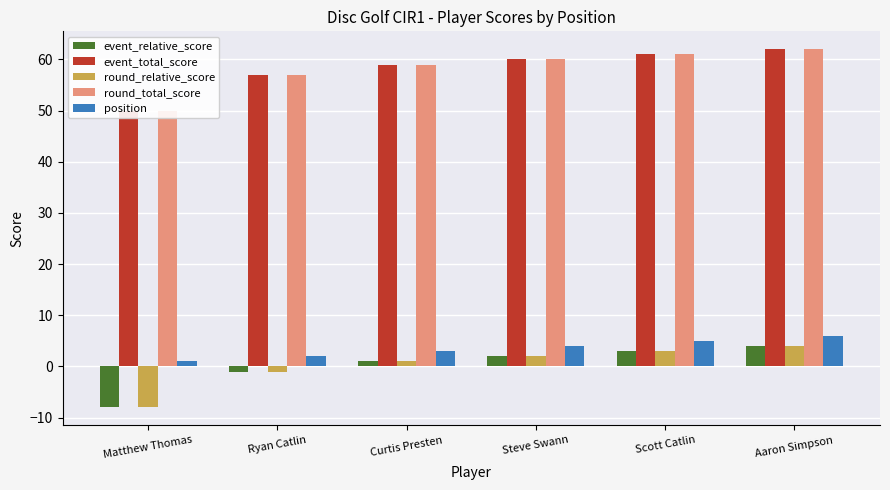

Reading left to right, transcribe all the data shown in this chart.

event_relative_score: Matthew Thomas=-8	Ryan Catlin=-1	Curtis Presten=1	Steve Swann=2	Scott Catlin=3	Aaron Simpson=4
event_total_score: Matthew Thomas=50	Ryan Catlin=57	Curtis Presten=59	Steve Swann=60	Scott Catlin=61	Aaron Simpson=62
round_relative_score: Matthew Thomas=-8	Ryan Catlin=-1	Curtis Presten=1	Steve Swann=2	Scott Catlin=3	Aaron Simpson=4
round_total_score: Matthew Thomas=50	Ryan Catlin=57	Curtis Presten=59	Steve Swann=60	Scott Catlin=61	Aaron Simpson=62
position: Matthew Thomas=1	Ryan Catlin=2	Curtis Presten=3	Steve Swann=4	Scott Catlin=5	Aaron Simpson=6